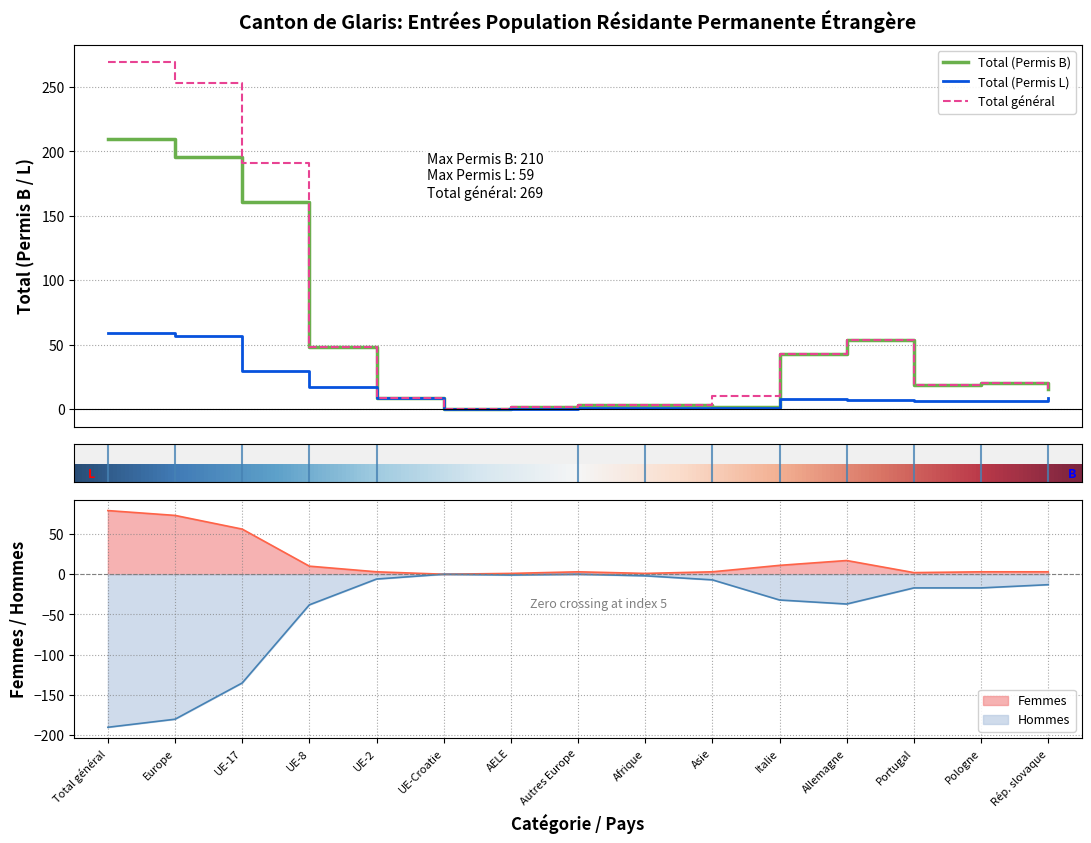

The value of Hommes at Autres Europe is 0. True or false?

True